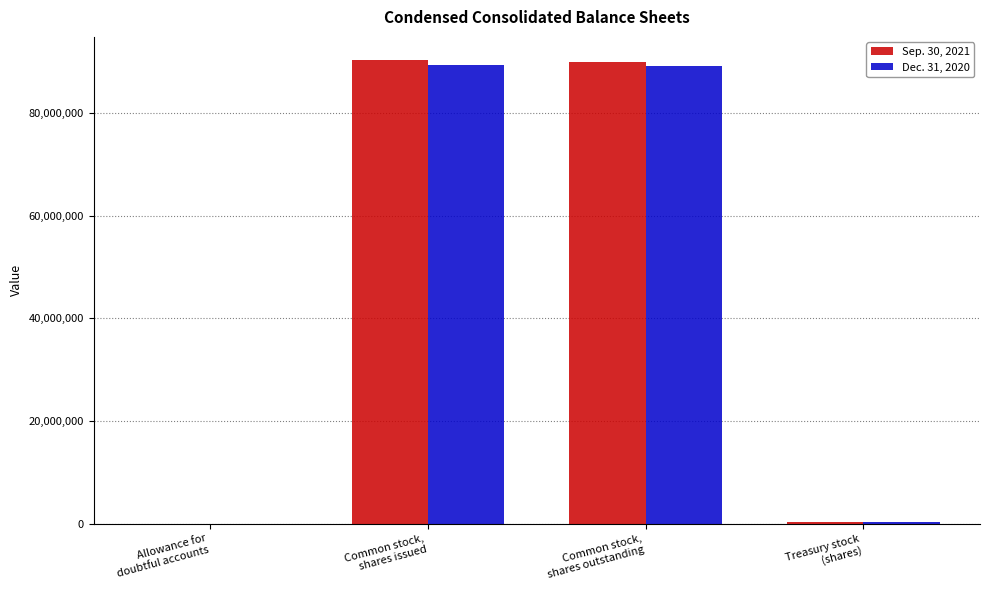

How many categories are shown in the chart?

4